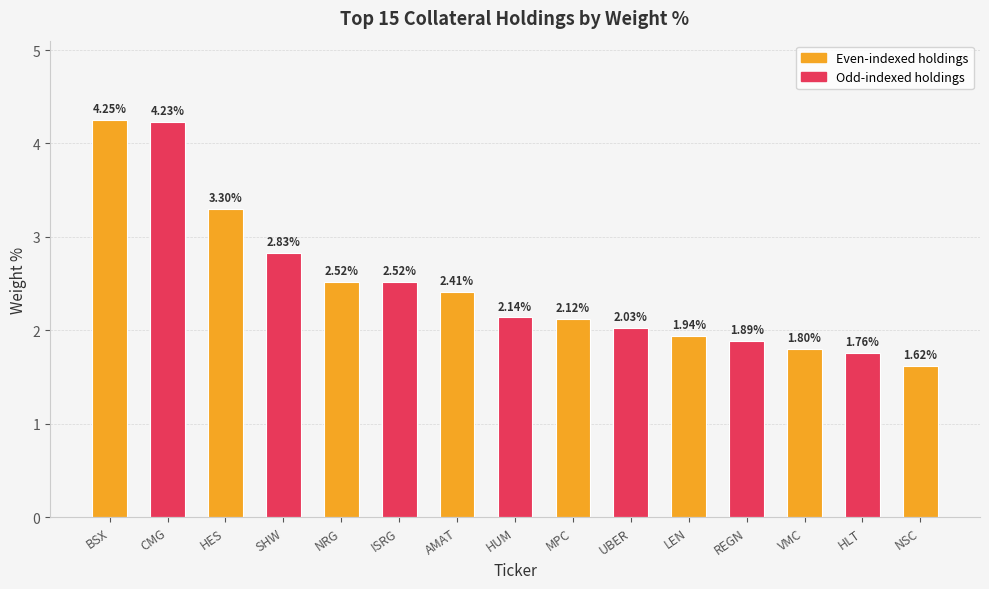

What is the difference between the values at LEN and SHW?

0.9